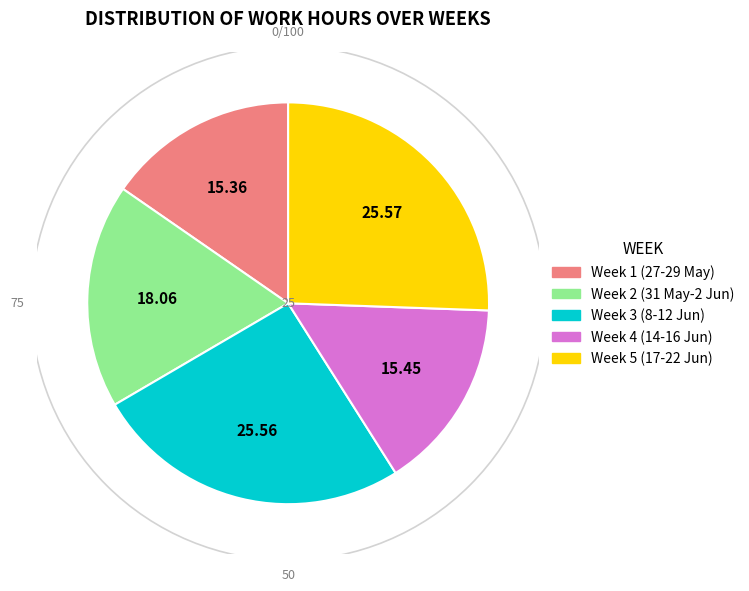

Is there any slice that represents more than half of the pie?

No